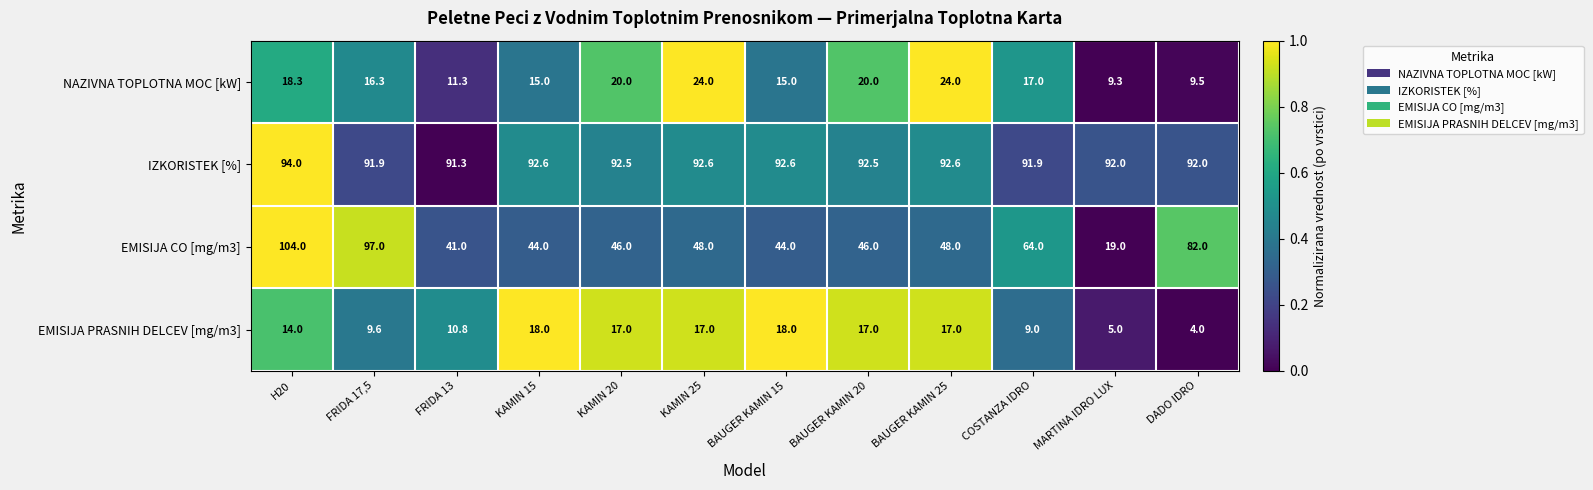

What is the sum of the NAZIVNA TOPLOTNA MOC [kW] values at MARTINA IDRO LUX and FRIDA 17,5?

25.6